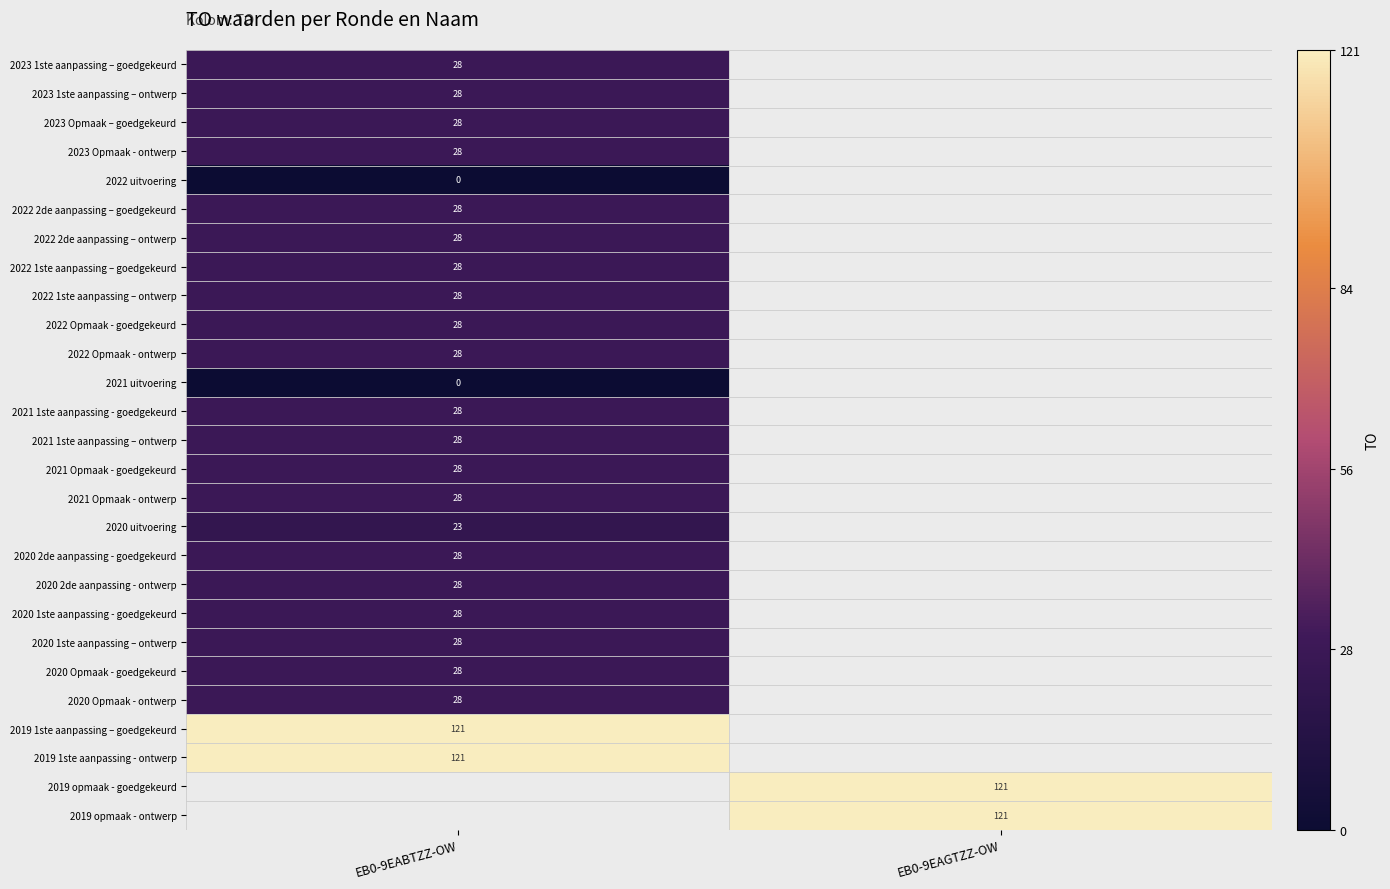

Is it true that 2023 1ste aanpassing – goedgekeurd equals 42 at EB0-9EABTZZ-OW?

False